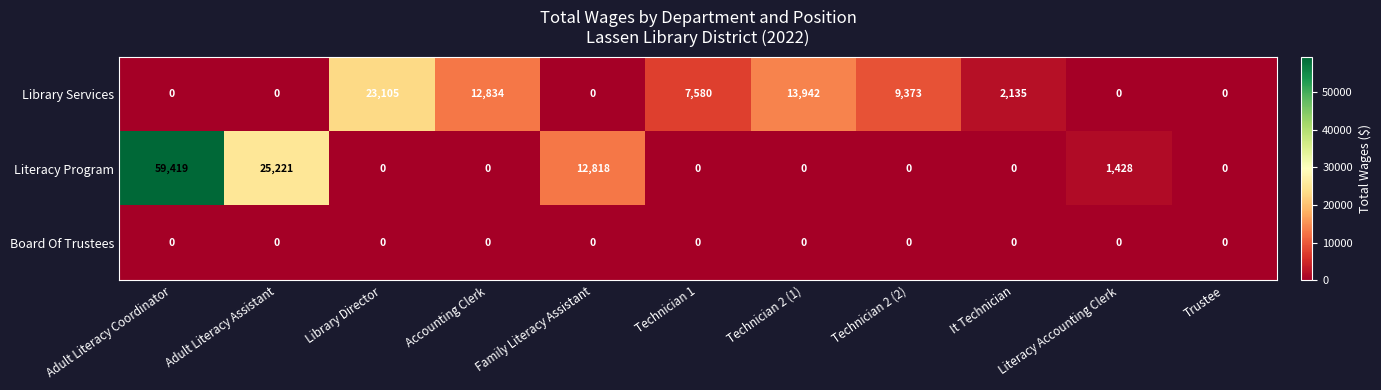

How many positive values does the Literacy Program series have?

4